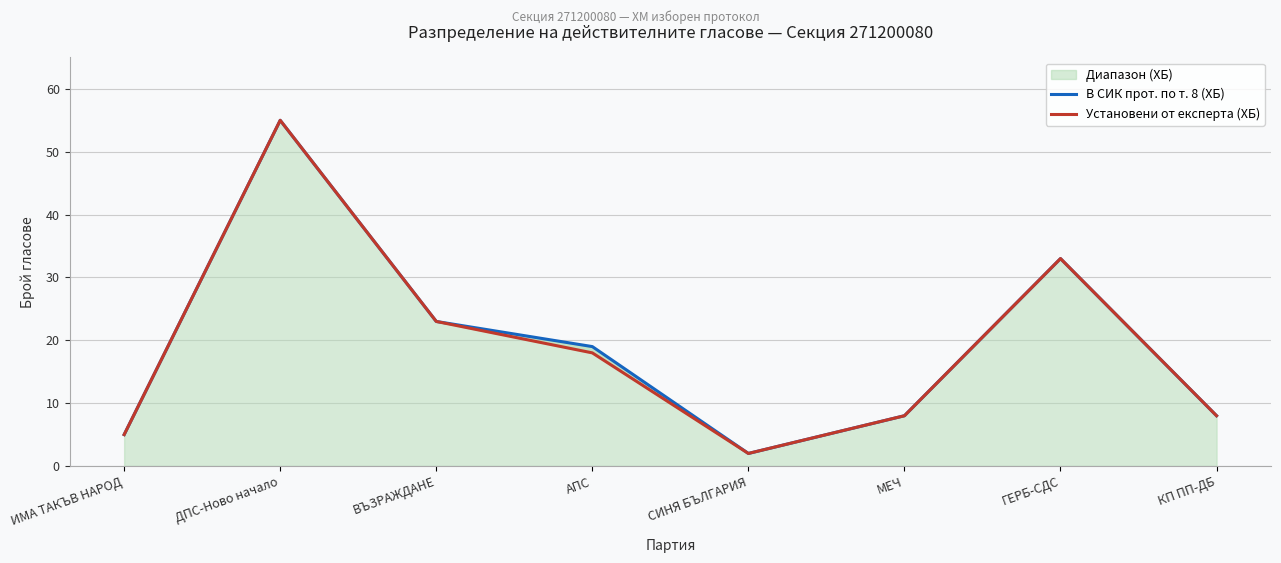

True or false: В СИК прот. по т. 8 (ХБ) and Установени от експерта (ХБ) cross at least once.

False